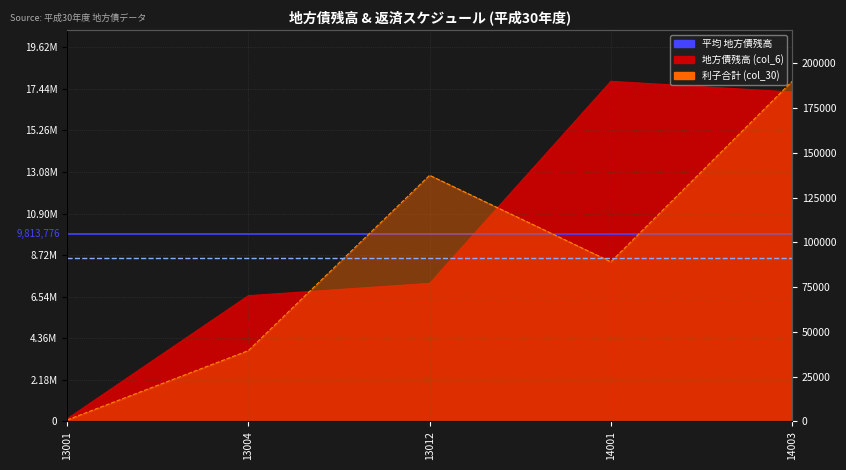

Rank the series by their average value, from highest to lowest.

平均 地方債残高, 平均 利子合計